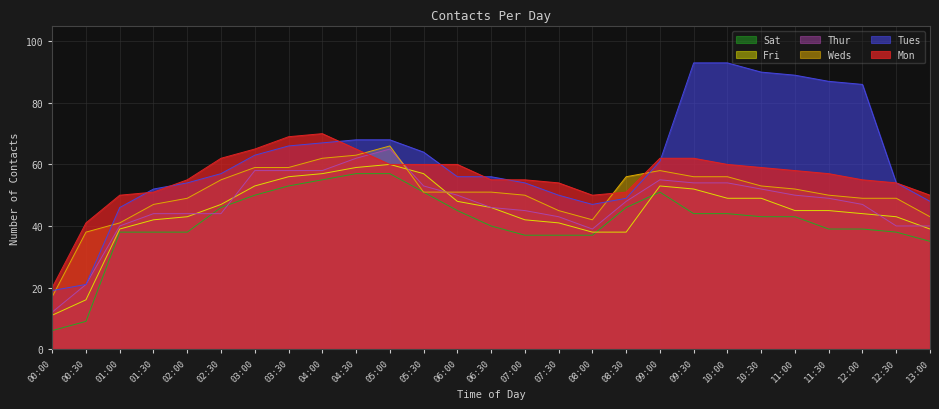

Which category has the lowest value across all series?

00:00